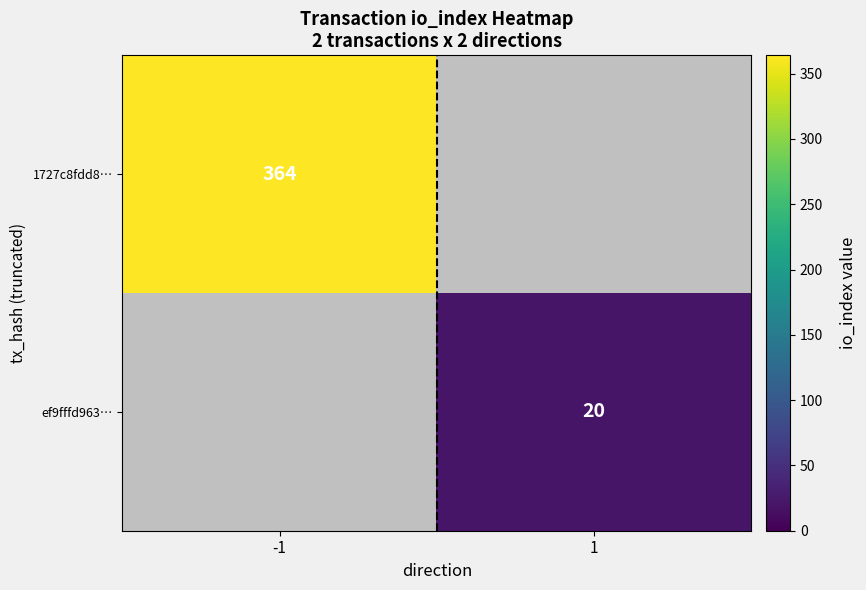

Count the number of data series in this chart.

2